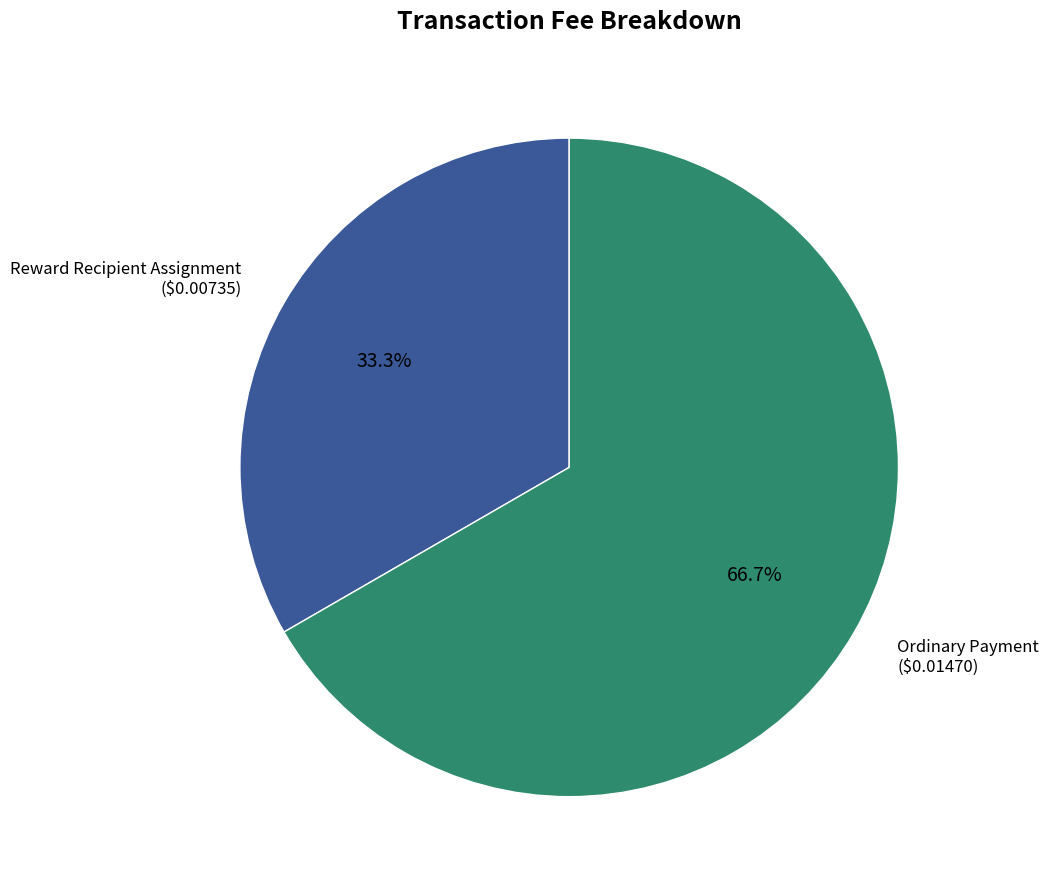

What percentage is the Reward Recipient Assignment slice, to the nearest percent?

33%